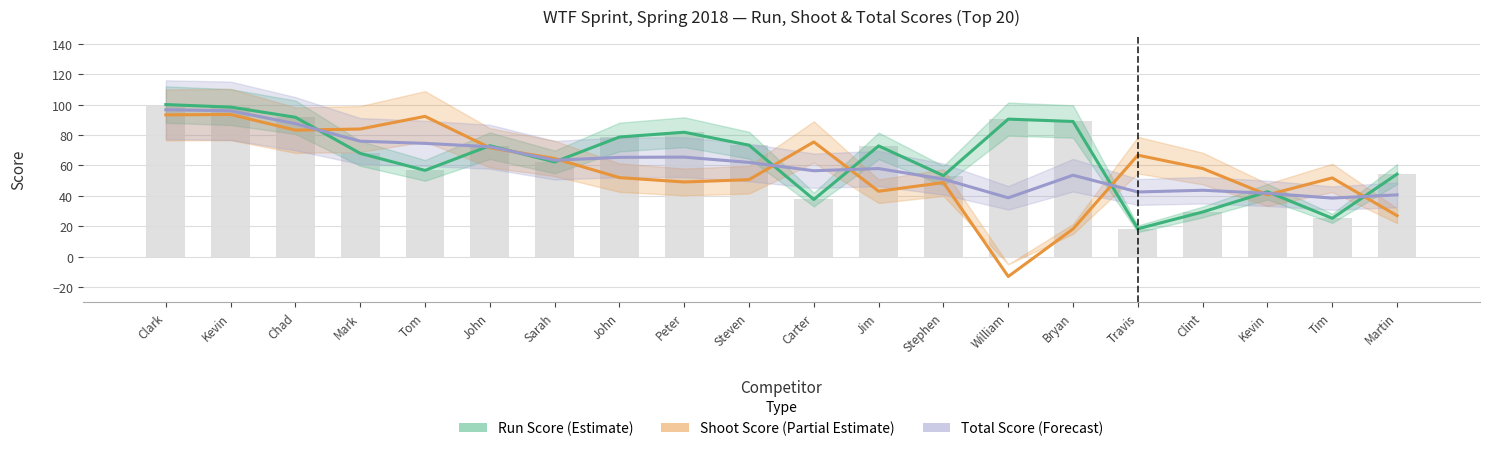

Reading left to right, list all the values displayed in this chart.

Run Score (Estimate): 100.0	98.4	91.7	67.9	56.7	73.0	62.3	78.7	81.8	73.3	37.6	72.8	53.3	90.4	88.9	18.3	29.4	42.7	25.2	54.3
Shoot Score (Partial Estimate): 93.2	93.5	83.2	83.9	92.2	71.6	64.6	52.0	49.1	50.7	75.4	43.0	48.7	-13.1	18.2	66.7	58.0	40.6	51.8	26.9
Total Score (Forecast): 96.6	95.9	87.4	75.9	74.5	72.3	63.4	65.3	65.5	62.0	56.5	57.9	51.0	38.7	53.6	42.5	43.7	41.6	38.5	40.6